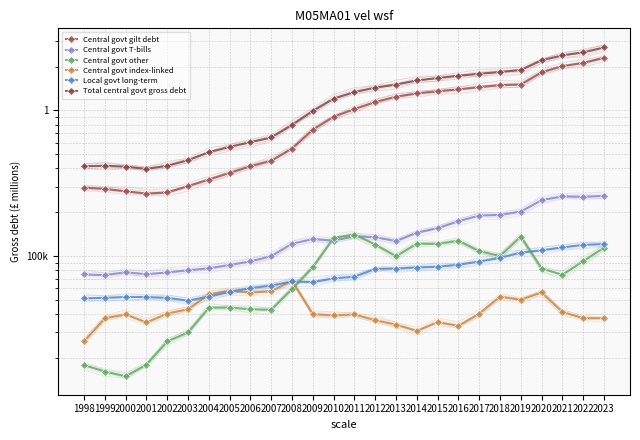

How many data points in Central govt other are less than 83846?

13